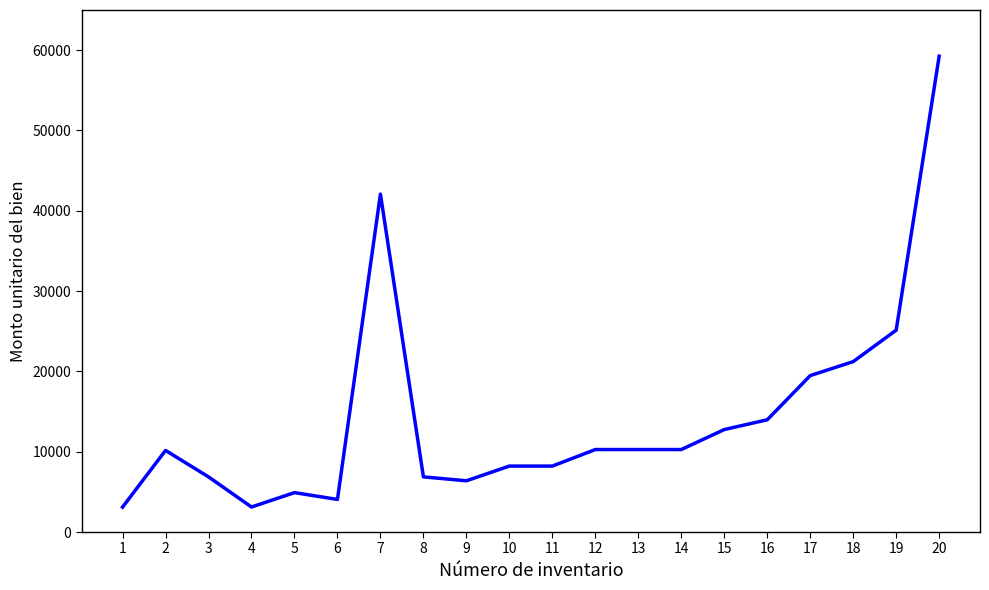

True or false: the data has more than 0 interior local peaks.

True